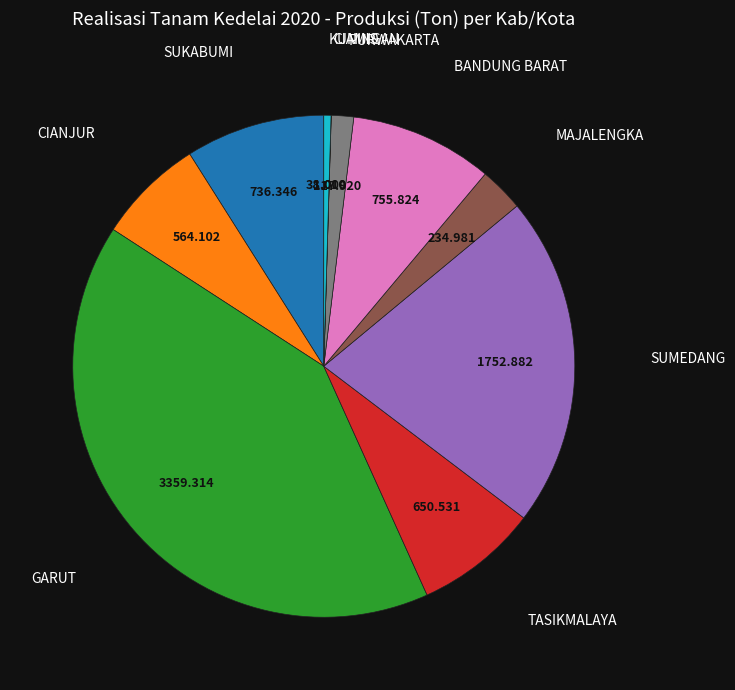

Does any single category account for the majority?

No